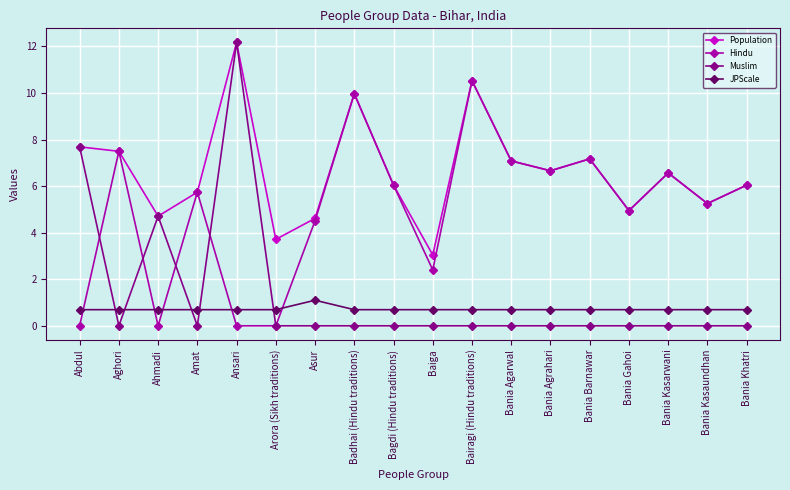

True or false: Population has more than 0 interior local peaks.

True